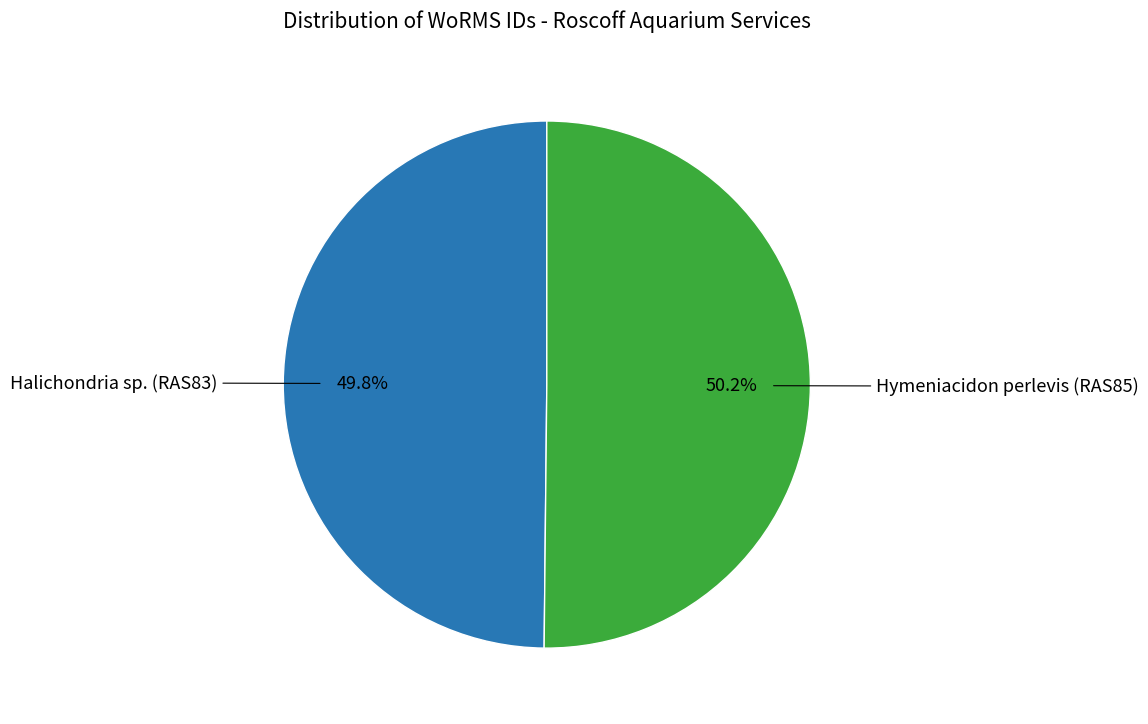

Is there any slice that represents more than half of the pie?

Yes